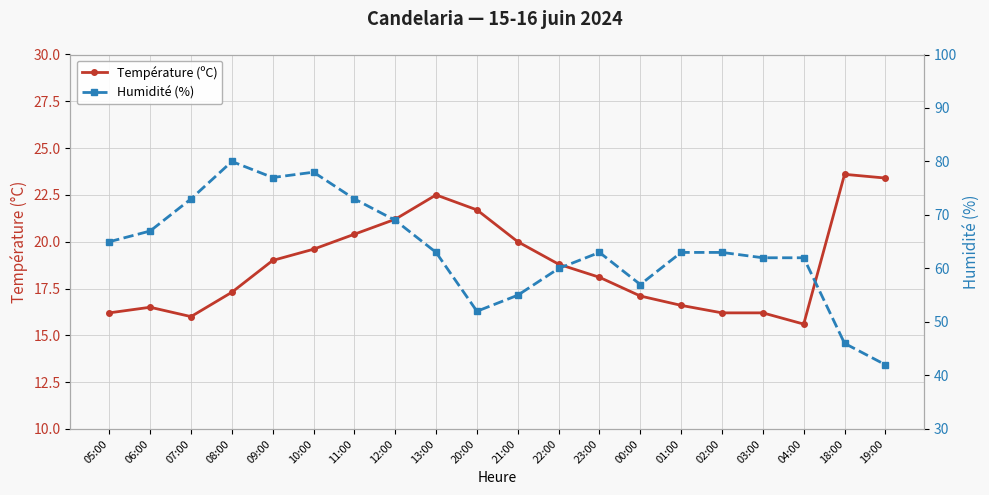

Which series has the widest spread of values?

Humidité (%)